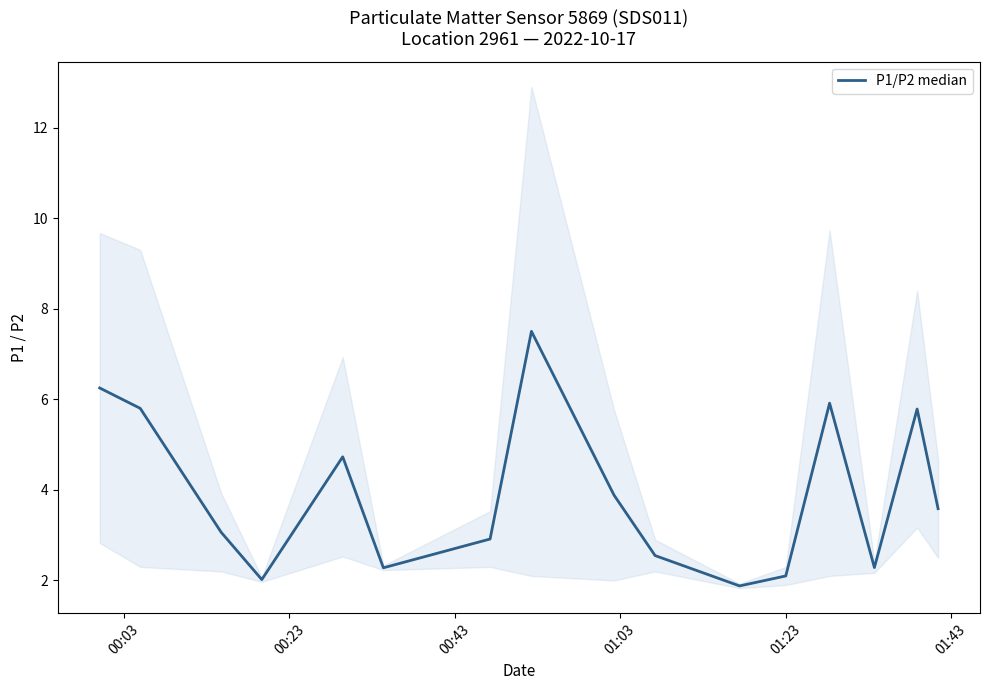

How many values are below 3?

7